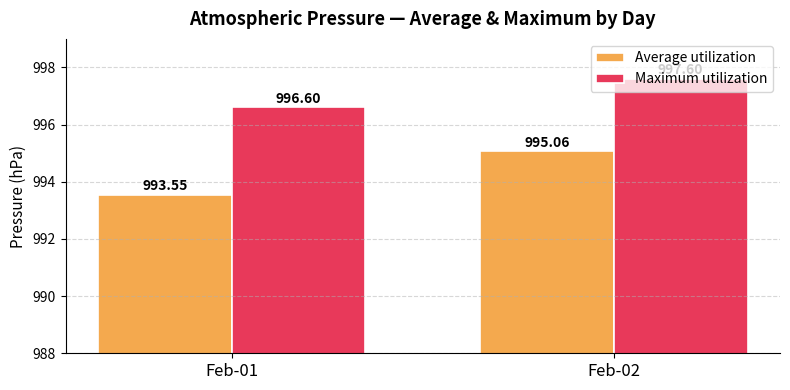

Which series changed the most between Feb-01 and Feb-02?

Average utilization